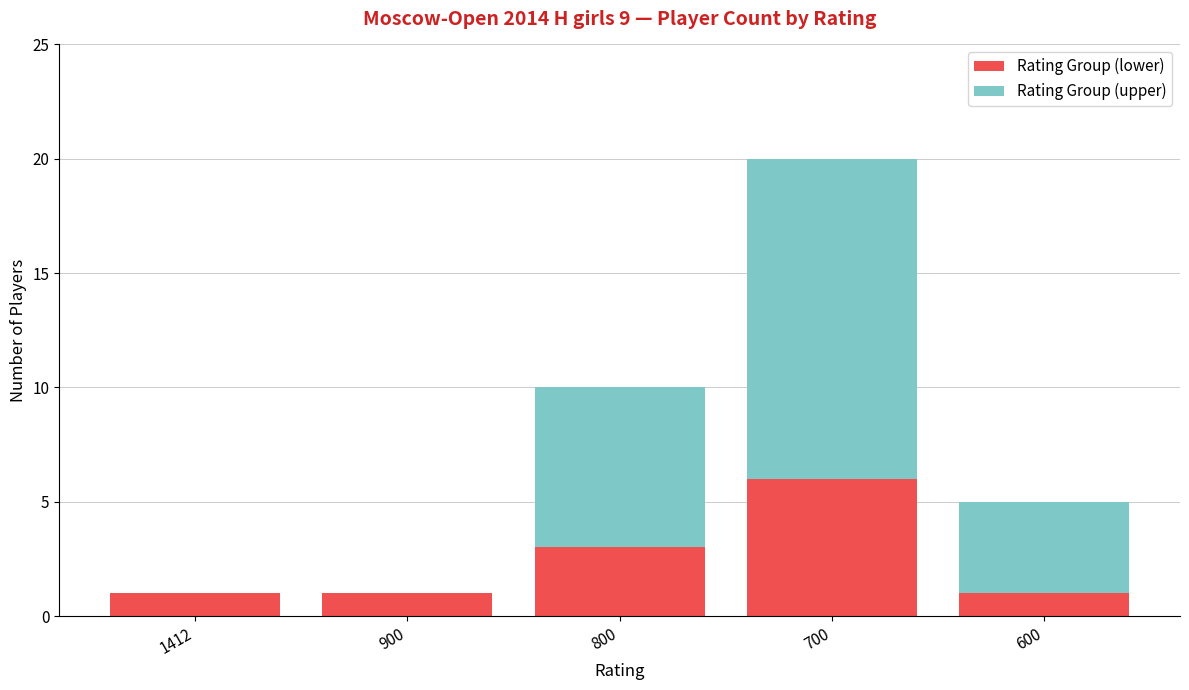

Reading left to right, what are the values for Rating Group (lower)?

1412=1	900=1	800=3	700=6	600=1